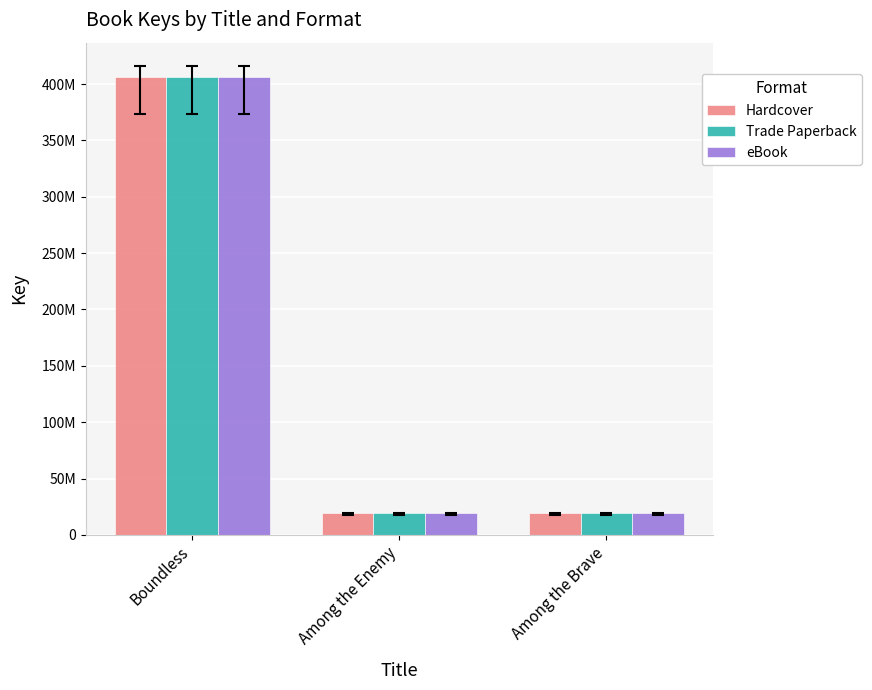

What are all the series names shown in the legend?

Hardcover, Trade Paperback, eBook